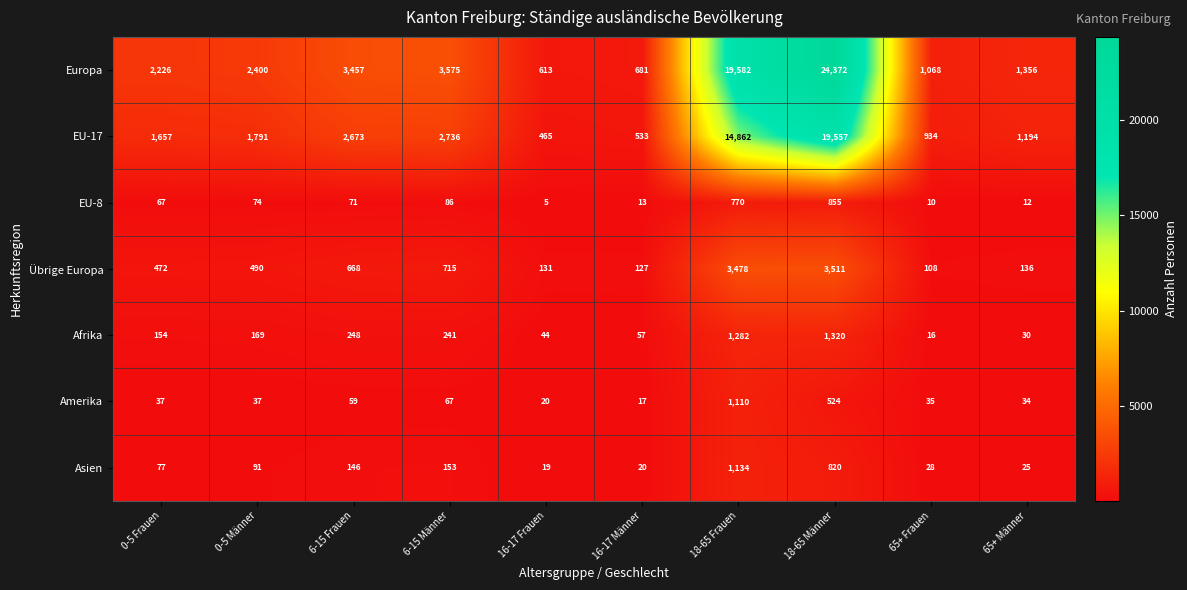

How many data points does each series have?

10